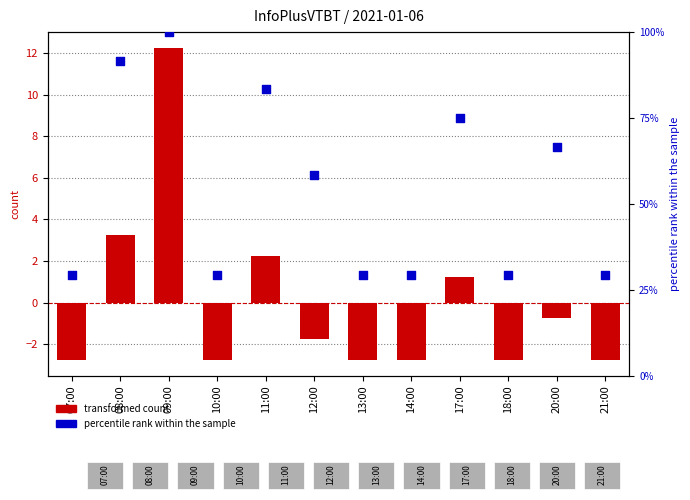

Which series has the largest total across all categories?

percentile rank within the sample